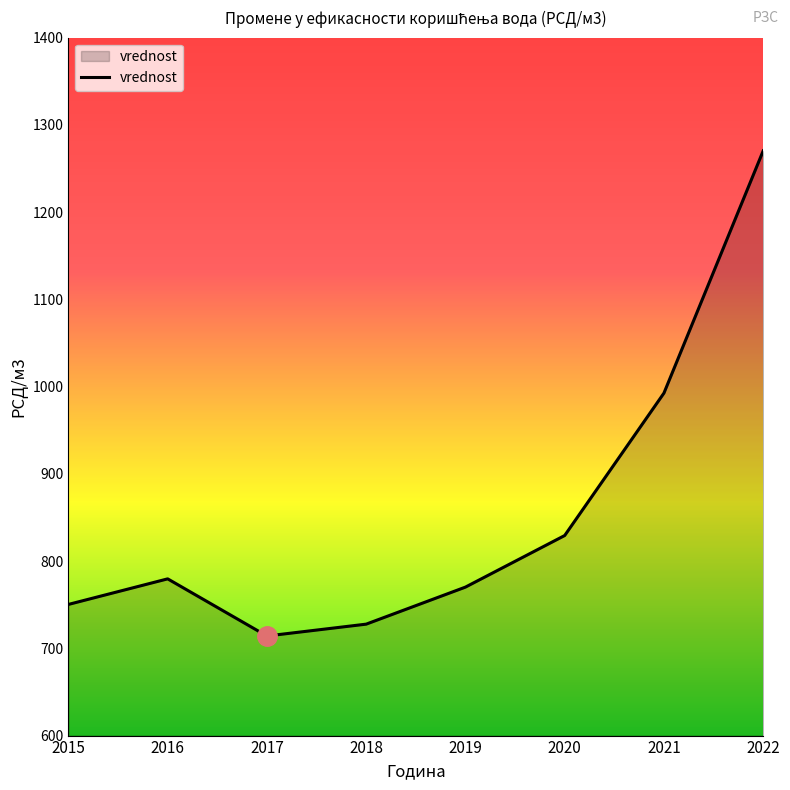

How many lines are shown in the chart?

1